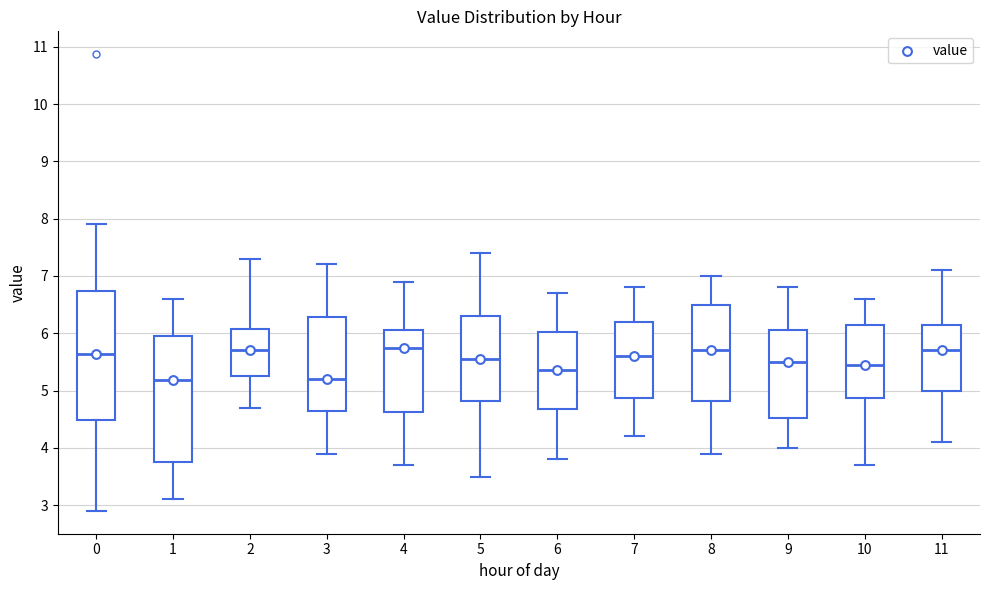

Where does the median line of the box at x = 3 sit on the y-axis? The values are not printed on the chart, so give them approximately, as read against the axis.

5.2